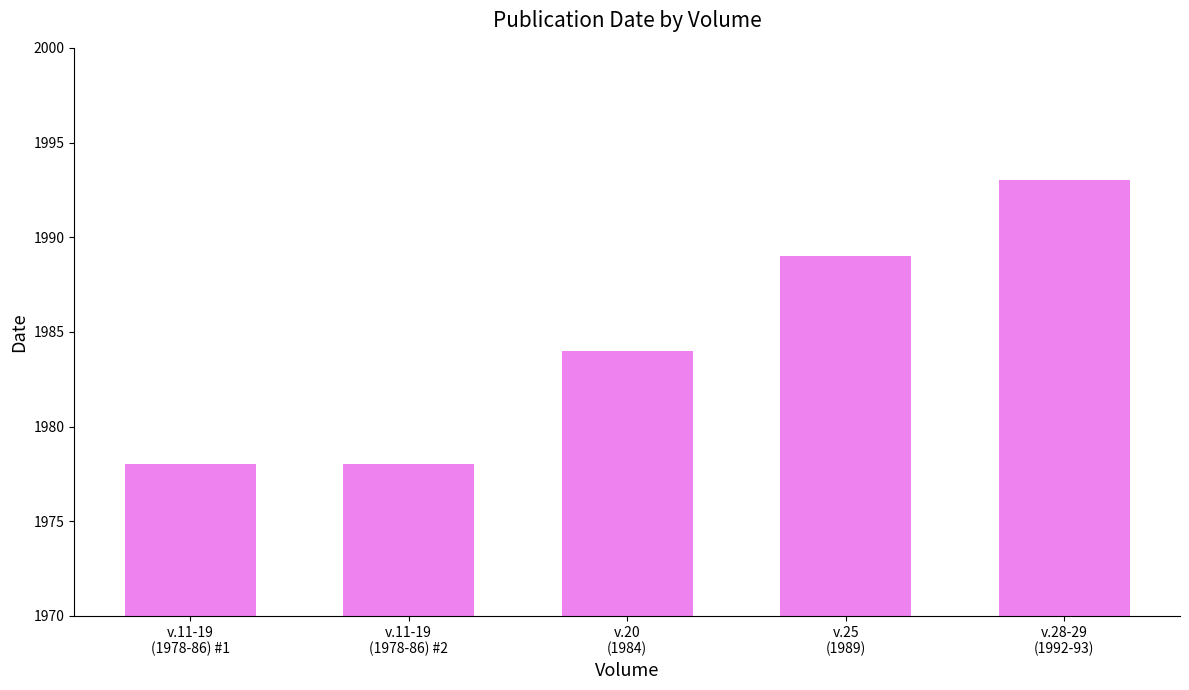

What is the average value?

1984